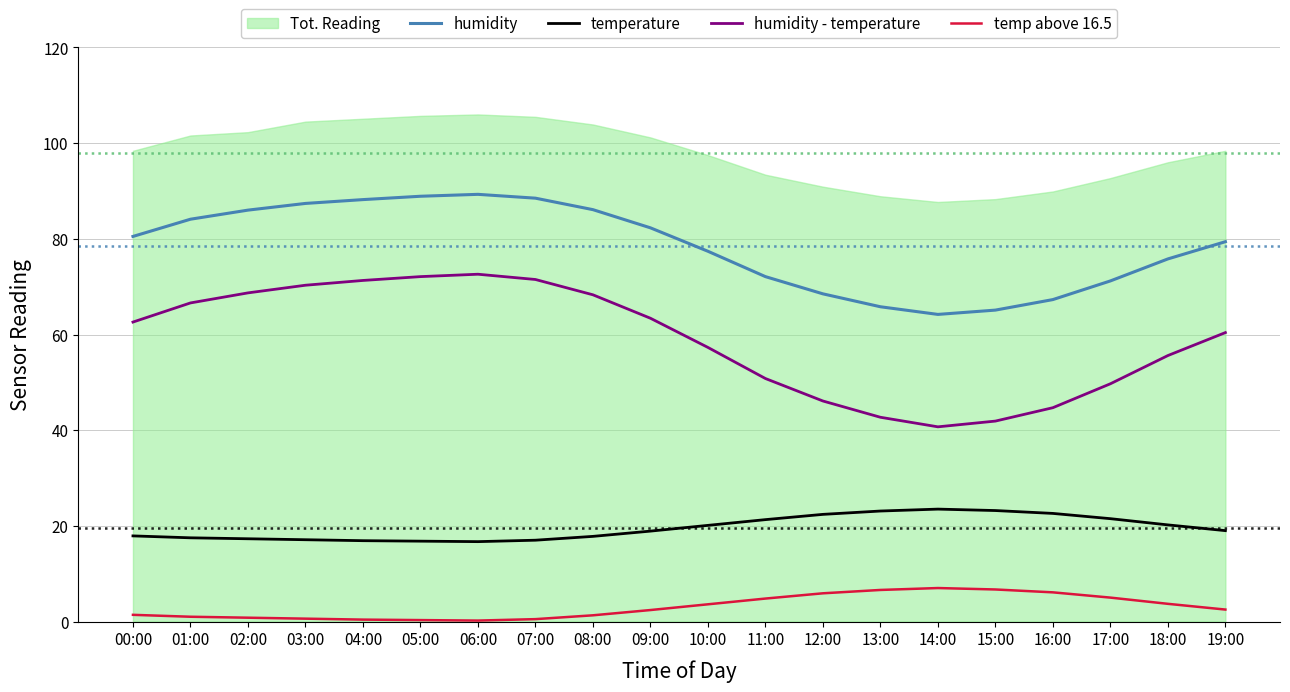

What is the approximate value of temperature at 05:00?

16.8